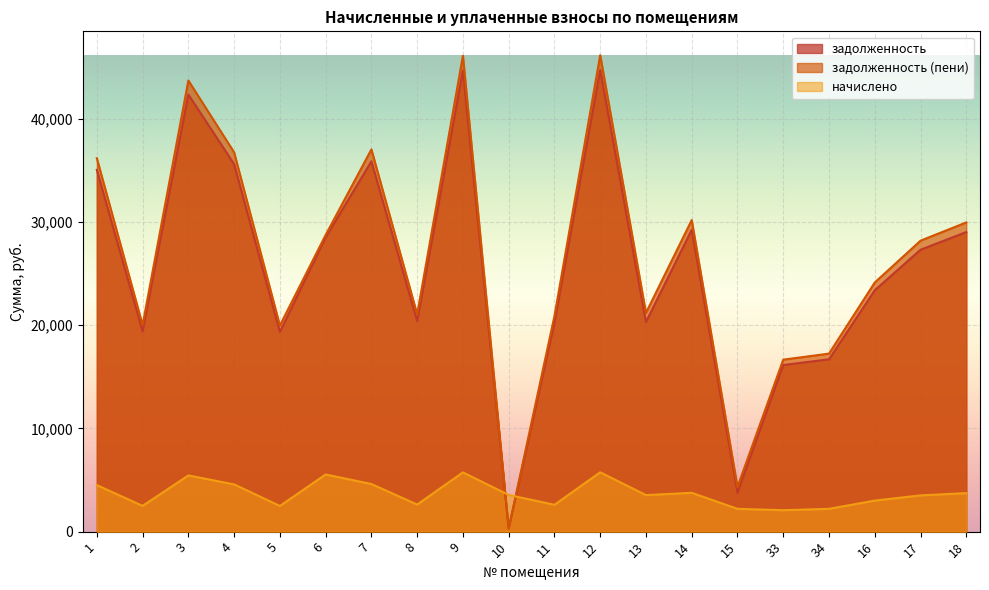

Reading left to right, list all the values displayed in this chart.

задолженность: 1=35034.9	2=19396.2	3=42329.1	4=35587.5	5=19341.0	6=28490.0	7=35863.9	8=20391.1	9=44650.0	10=296.0	11=20225.1	12=44705.5	13=20298.4	14=29232.7	15=3776.8	33=16136.0	34=16685.8	16=23375.0	17=27298.5	18=29011.6
задолженность (пени): 1=36160.9	2=20019.6	3=43689.5	4=36731.3	5=19962.6	6=28730.6	7=37016.5	8=21046.4	9=46085.0	10=296.0	11=20875.1	12=46142.3	13=21182.9	14=30172.2	15=4329.2	33=16654.6	34=17238.2	16=24126.2	17=28175.9	18=29944.0
начислено: 1=4504.0	2=2493.5	3=5441.6	4=4575.0	5=2486.4	6=5534.0	7=4610.5	8=2621.4	9=5740.1	10=3552.0	11=2600.0	12=5747.2	13=3537.8	14=3758.0	15=2209.3	33=2074.3	34=2209.3	16=3005.0	17=3509.4	18=3729.6